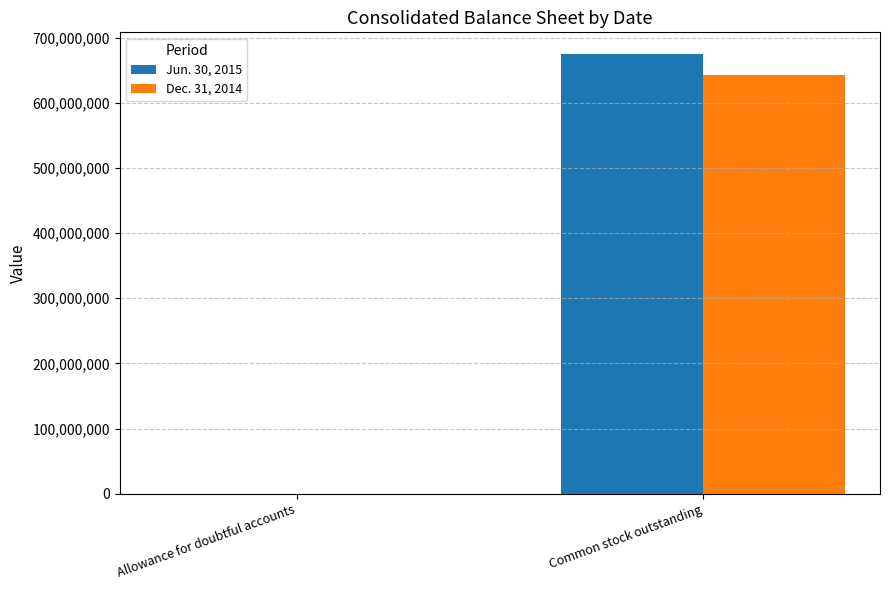

Reading left to right, list all the values displayed in this chart.

Jun. 30, 2015: 8229	674379000
Dec. 31, 2014: 5507	642385000